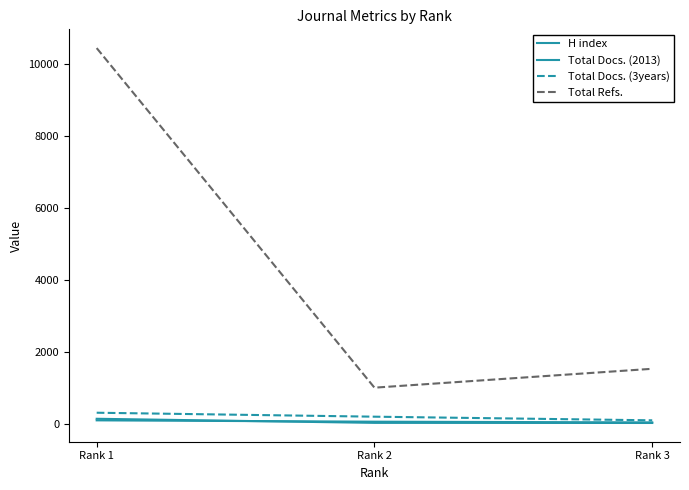

Rank the series at Rank 1 from lowest to highest value.

H index, Total Docs. (2013), Total Docs. (3years), Total Refs.